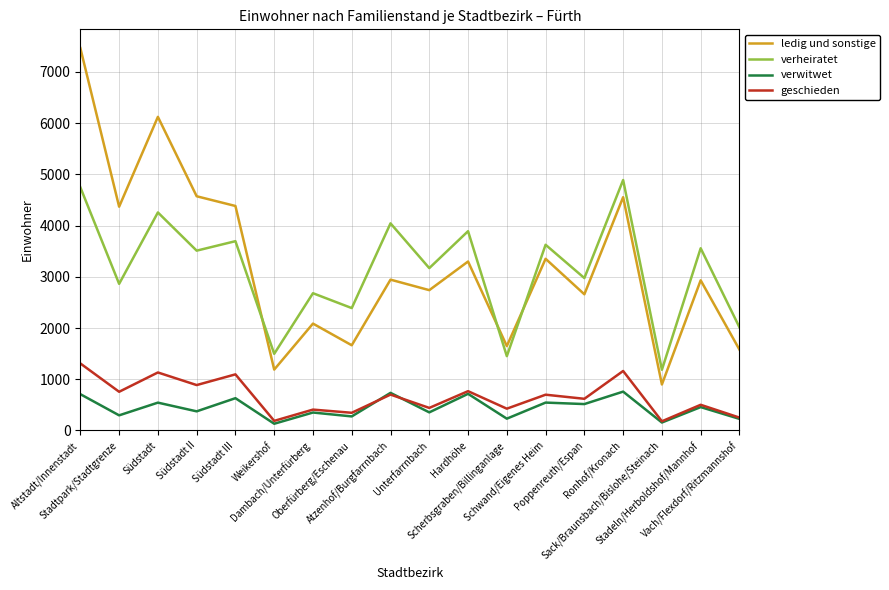

True or false: geschieden and verheiratet cross at least once.

False